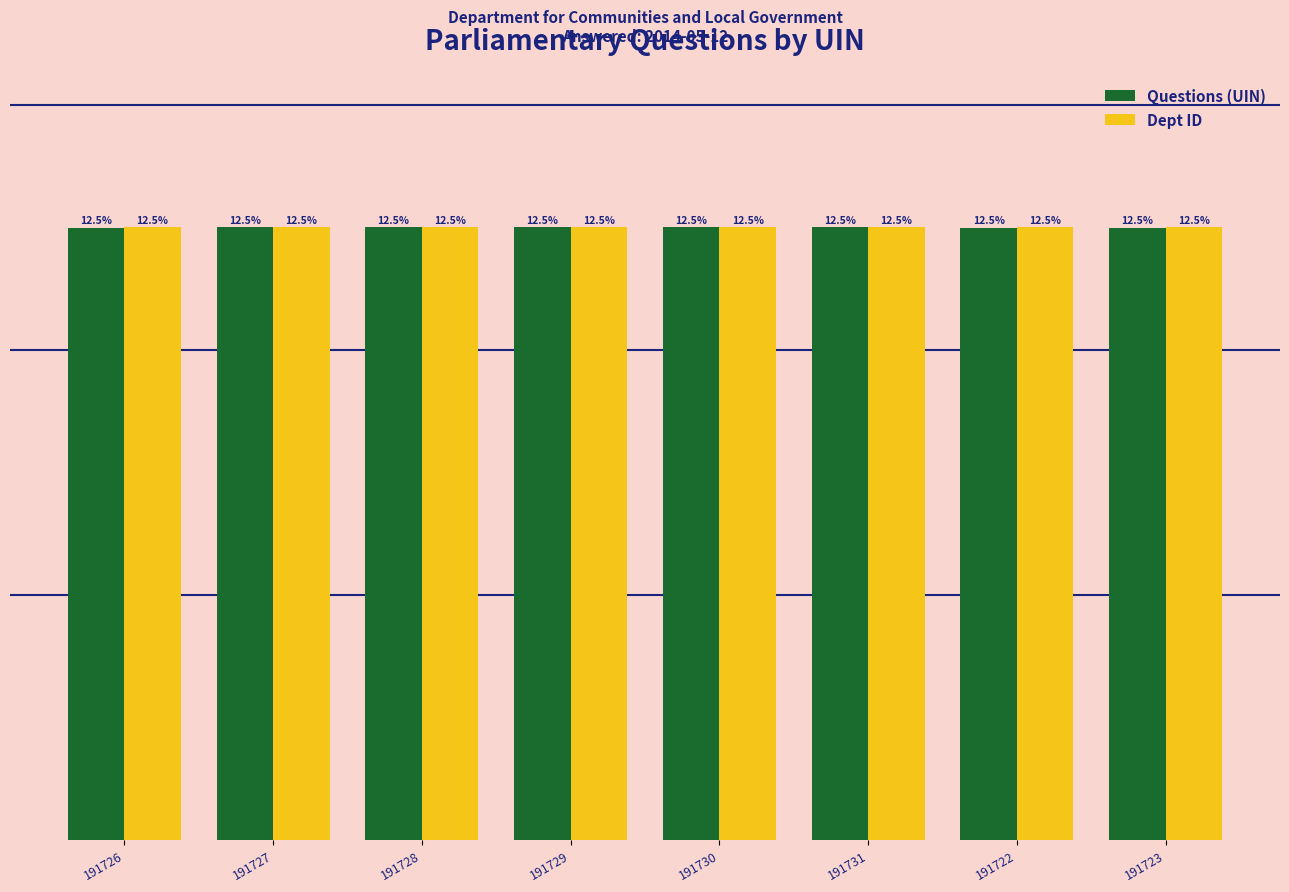

What position from the right is 191729?

5